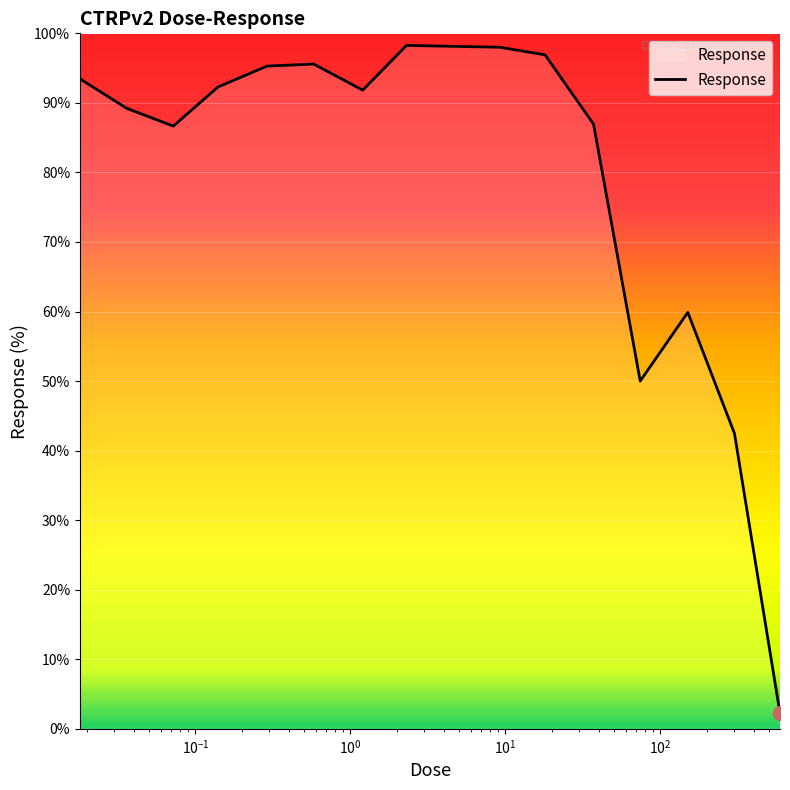

Does the chart have visible grid lines?

Yes